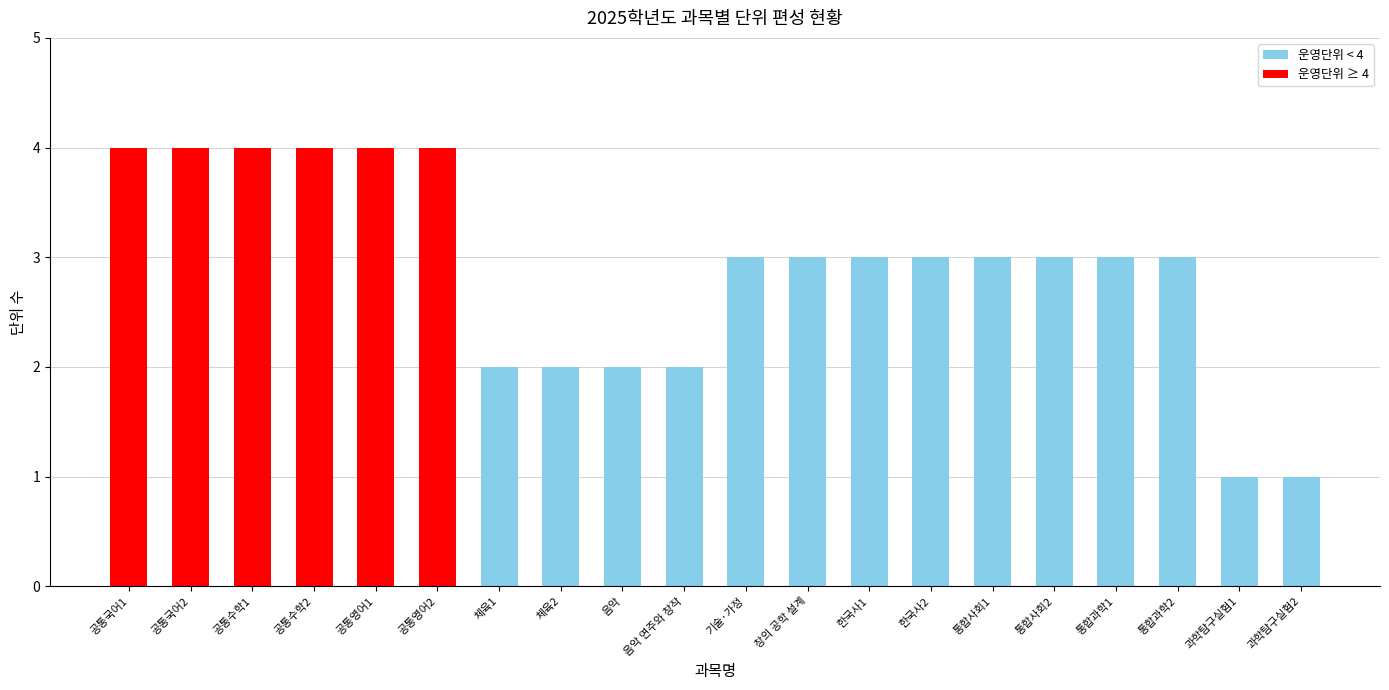

What position from the right is 통합사회2?

5